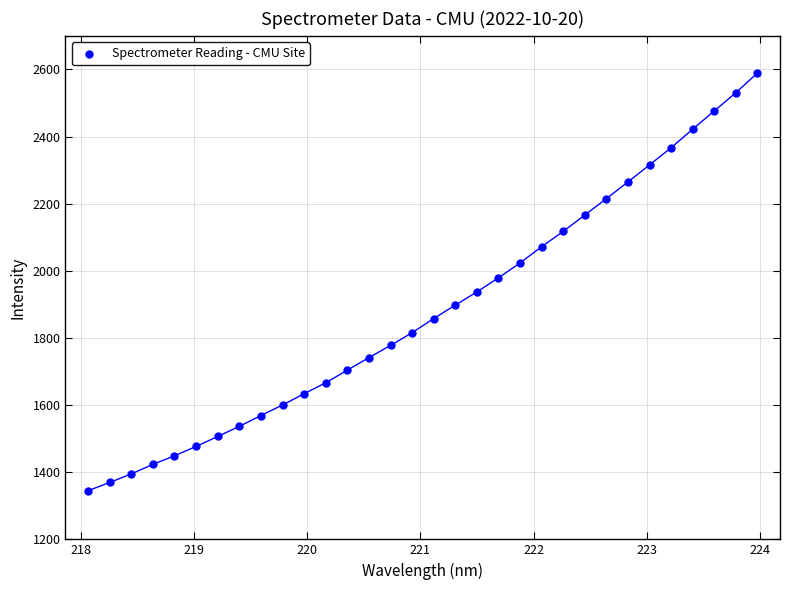

What is the range of Y values (max minus min)?

1244.2